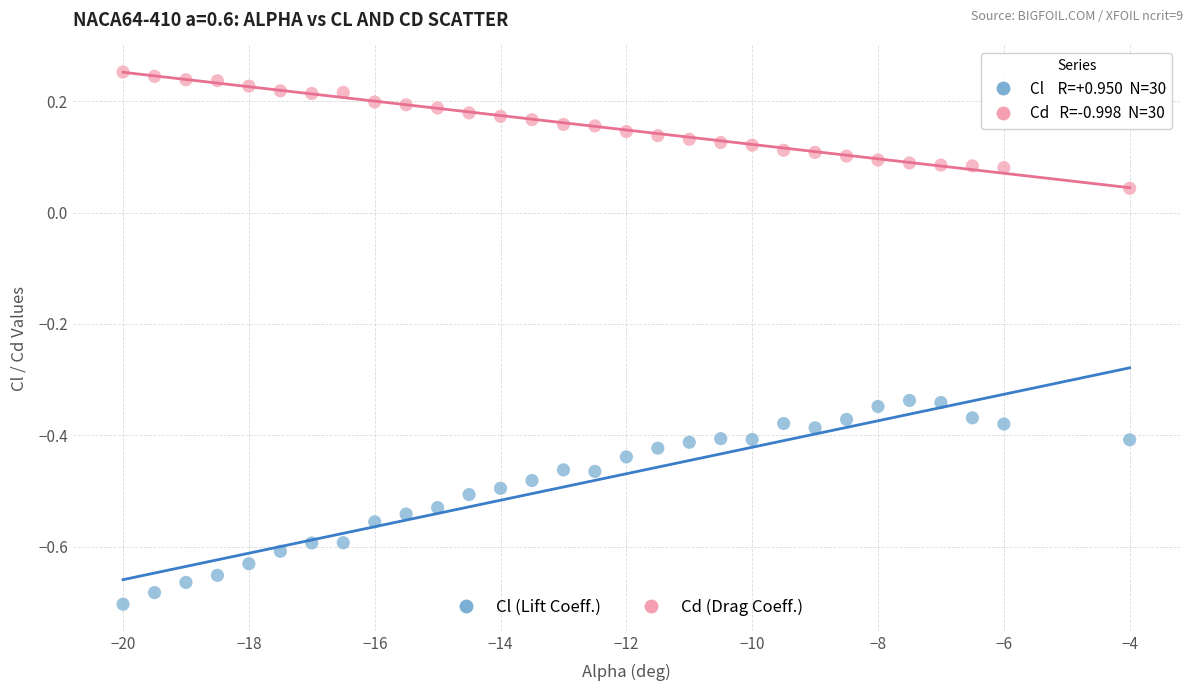

Across all data points, what is the range of Y values (max minus min)?

1.0